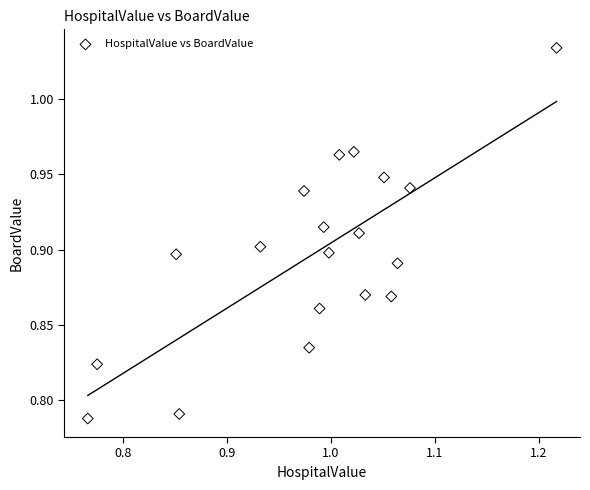

What is the range of X values (max minus min)?

0.5